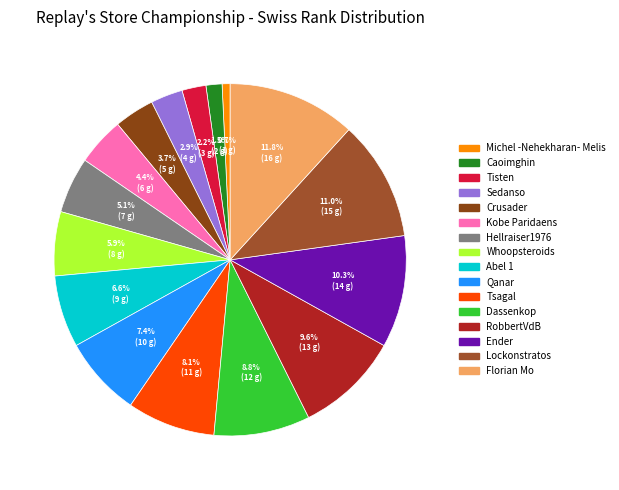

Is it true that Tsagal is 8% of the pie?

True